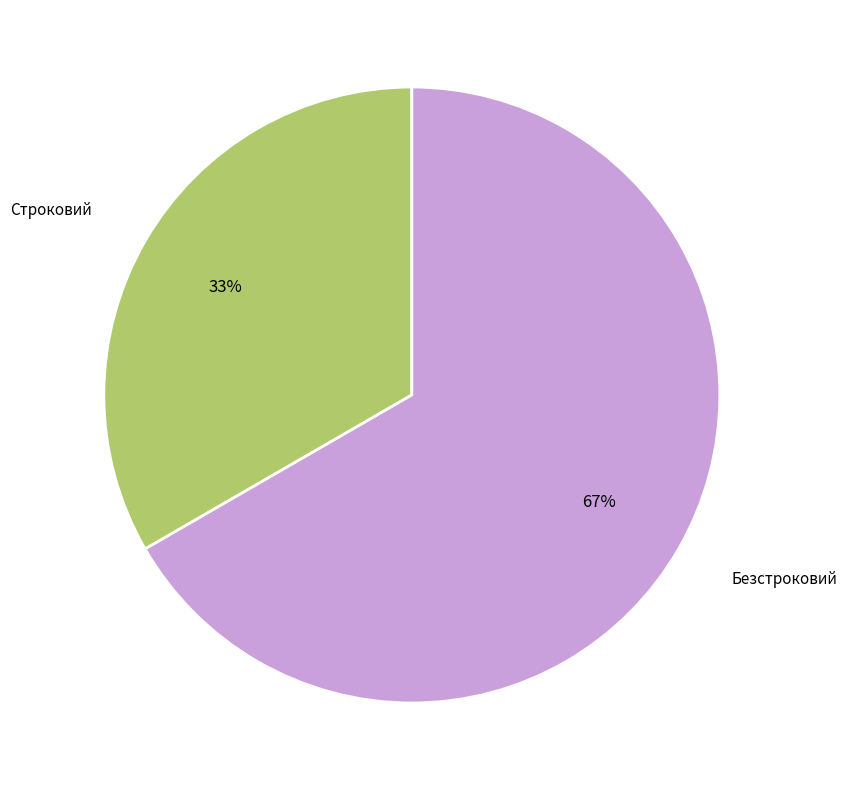

To the nearest percent, what is the average slice percentage?

50%